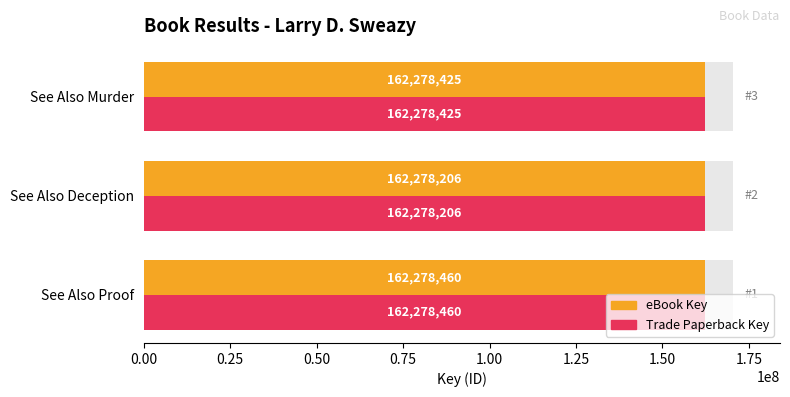

How many distinct data groups are displayed?

2